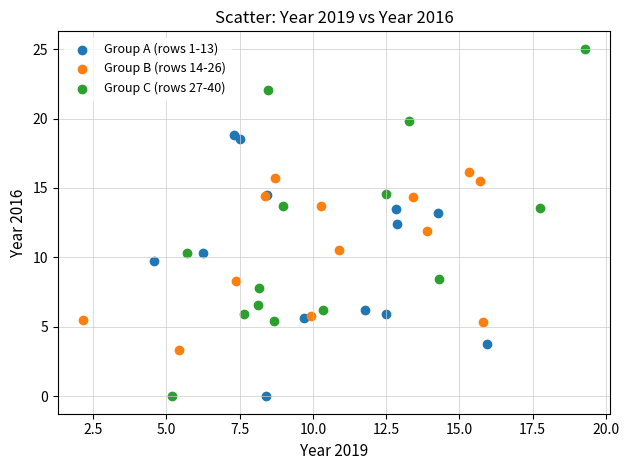

Which series has the widest spread of Y values?

Group C (rows 27-40)